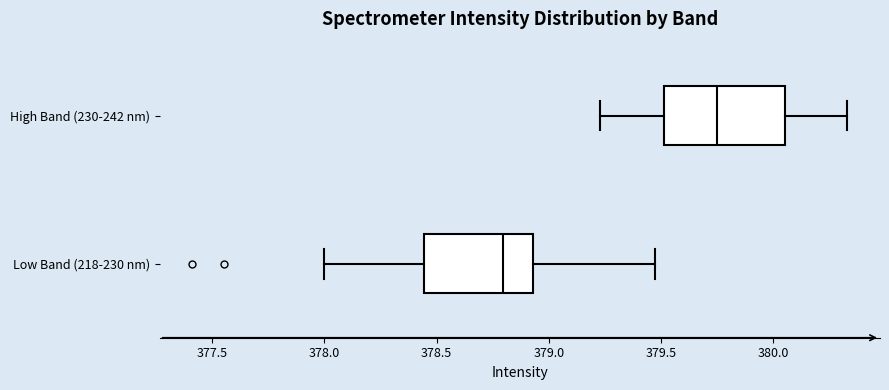

Where does the right whisker of the box for Low Band (218-230 nm) end on the x-axis? The values are not printed on the chart, so give them approximately, as read against the axis.

379.45